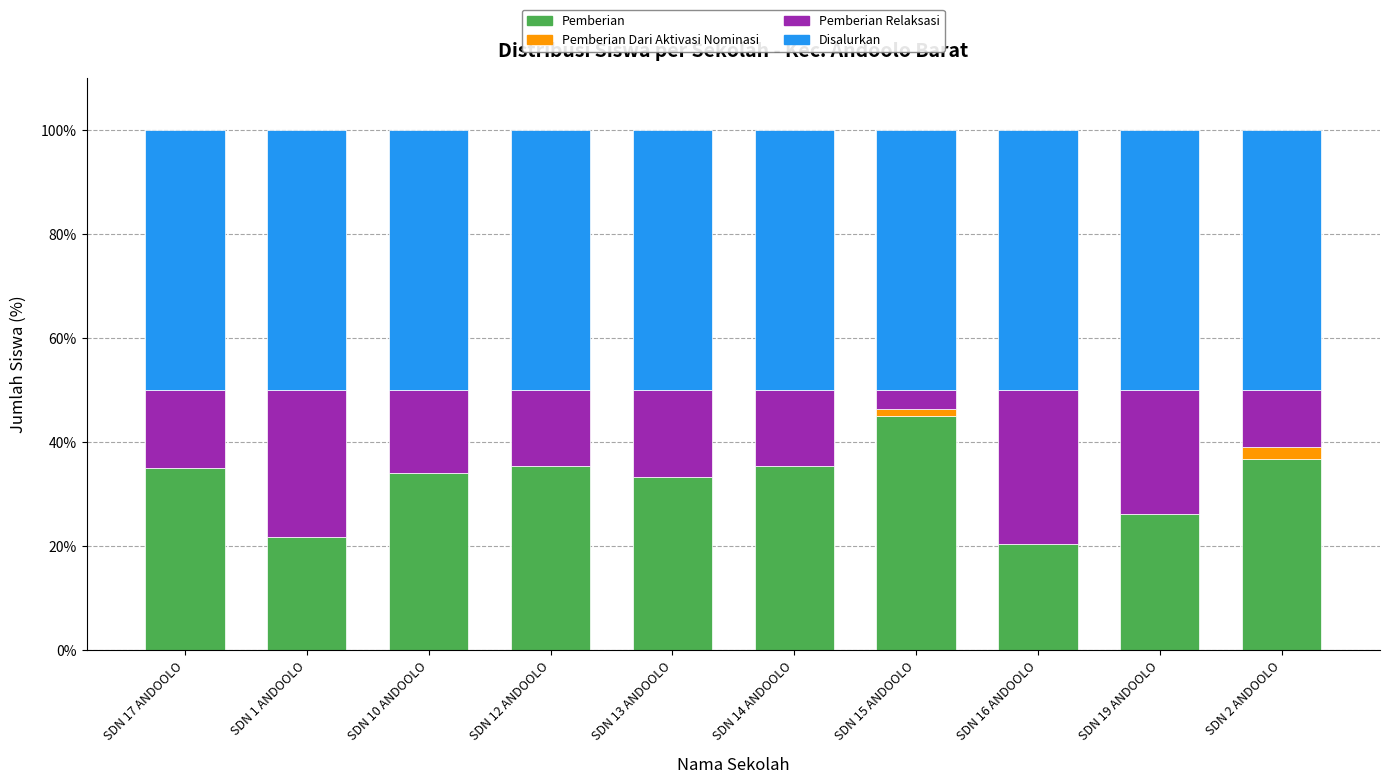

Are the bars grouped side by side (vs. stacked)?

No